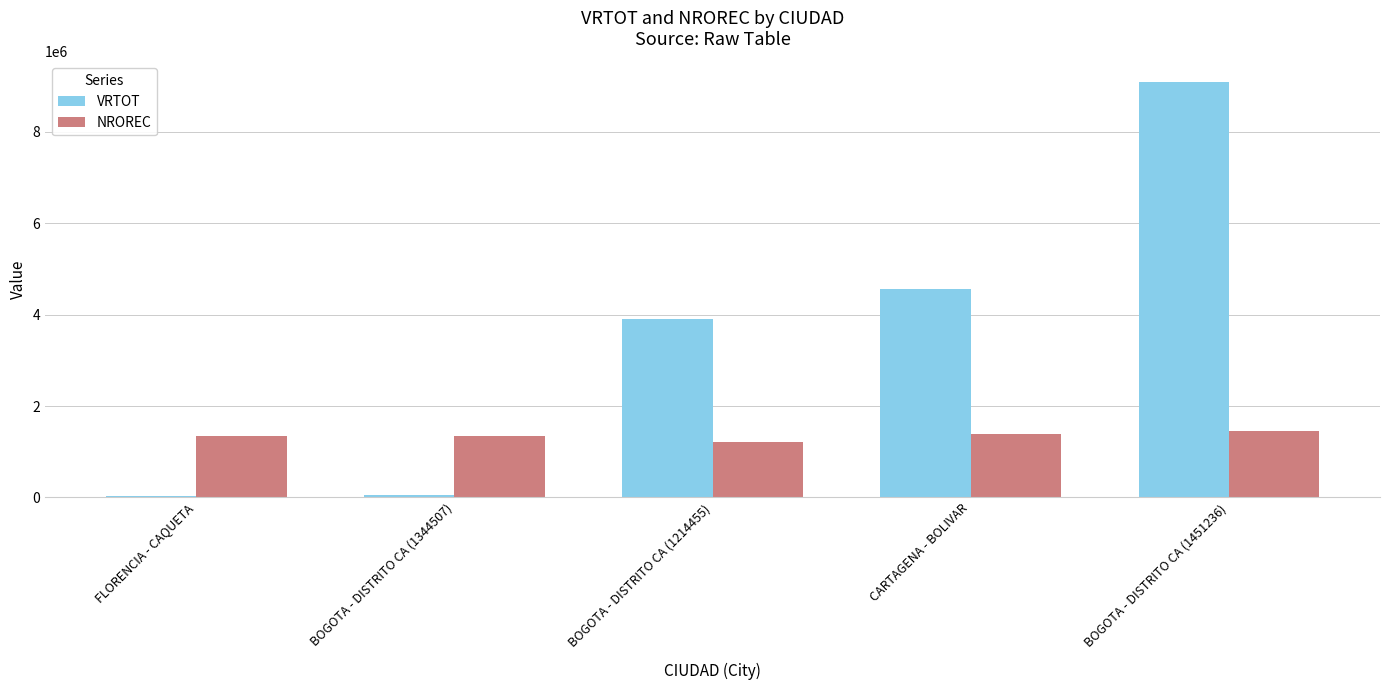

How many values in the NROREC series are below 1345331?

2